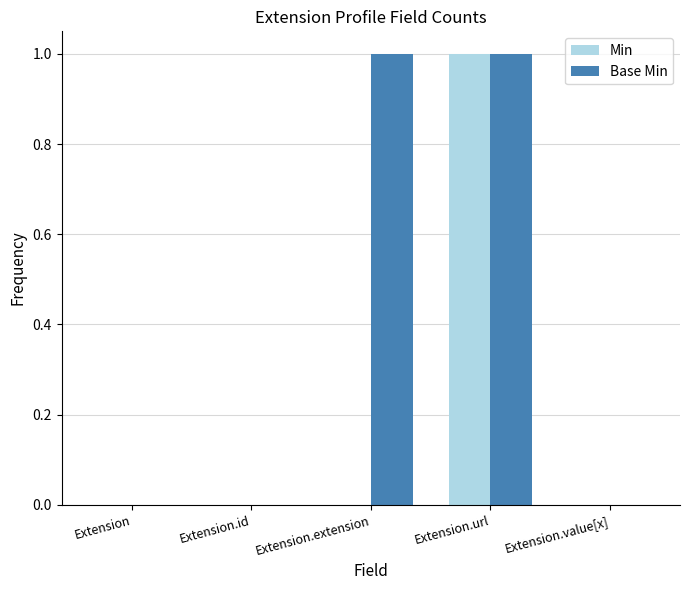

Count the Base Min values in the range 0 to 1.

5